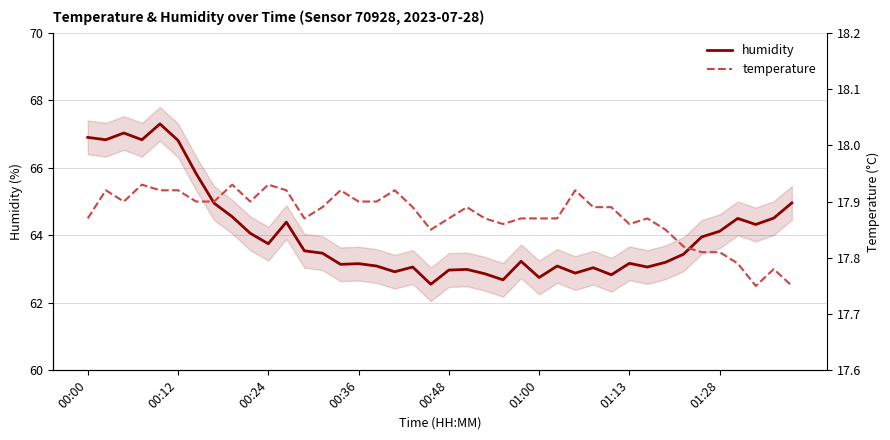

True or false: humidity has a value of 64.1 at 01:28.

True